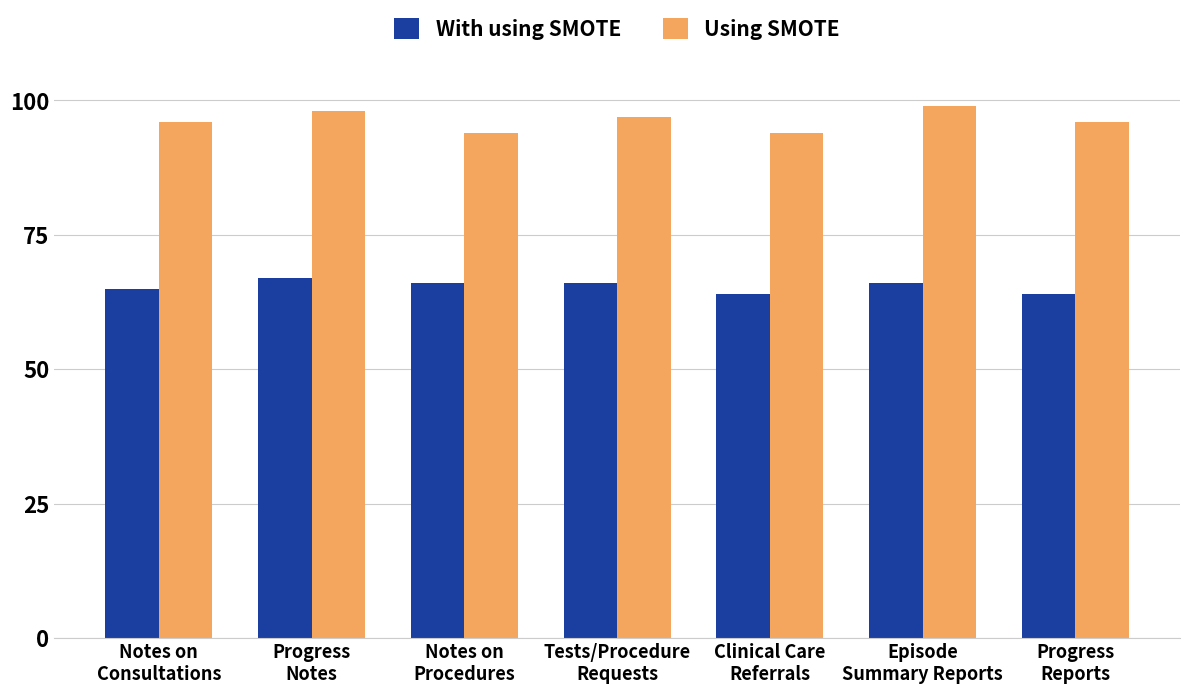

Where is With using SMOTE nearest to the value 65?

Notes on
Consultations